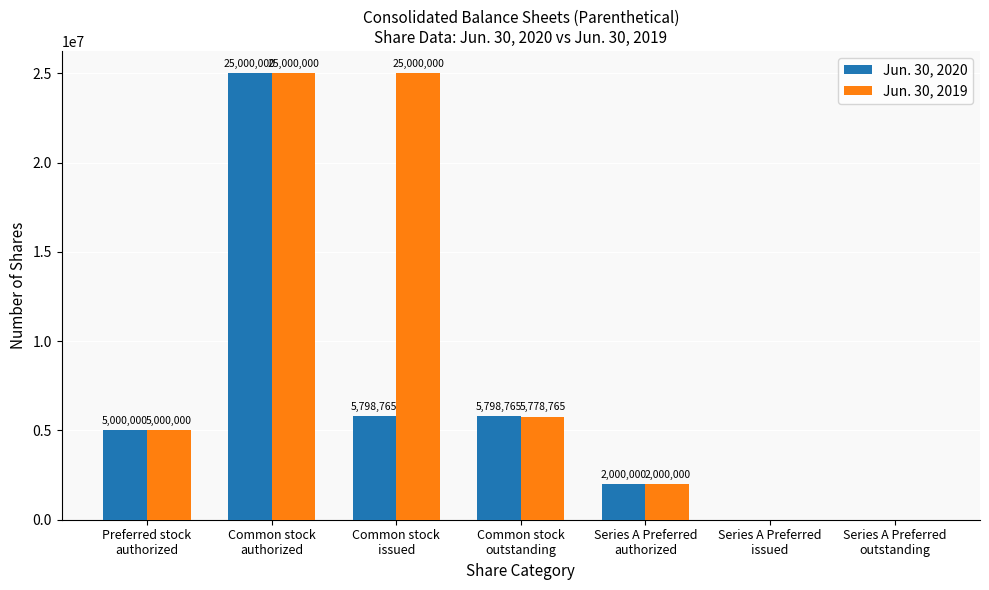

True or false: Jun. 30, 2020 has a value of 16888192 at Series A Preferred
outstanding.

False